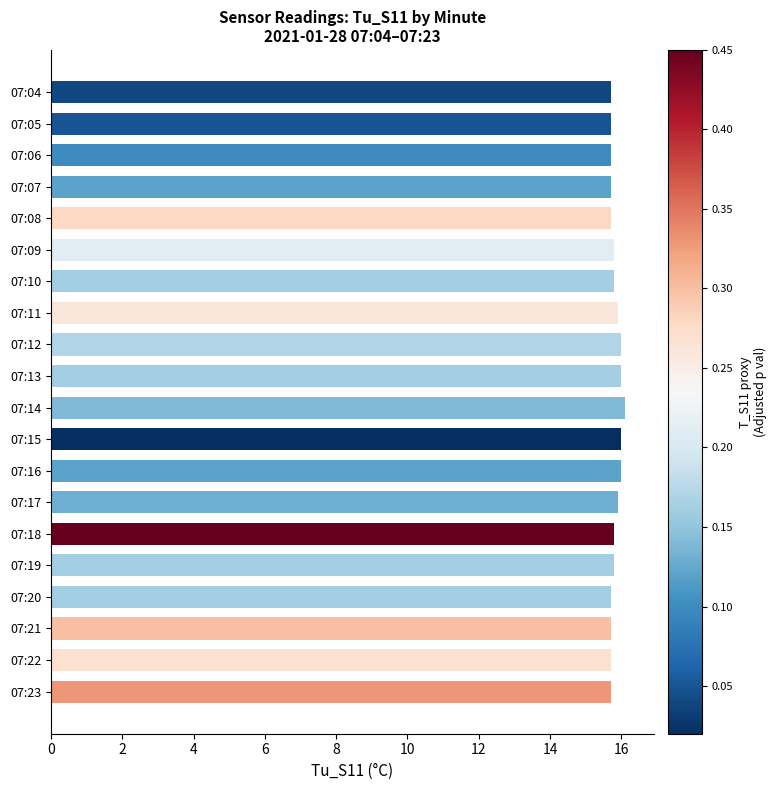

What is the minimum value shown in the chart?

15.7